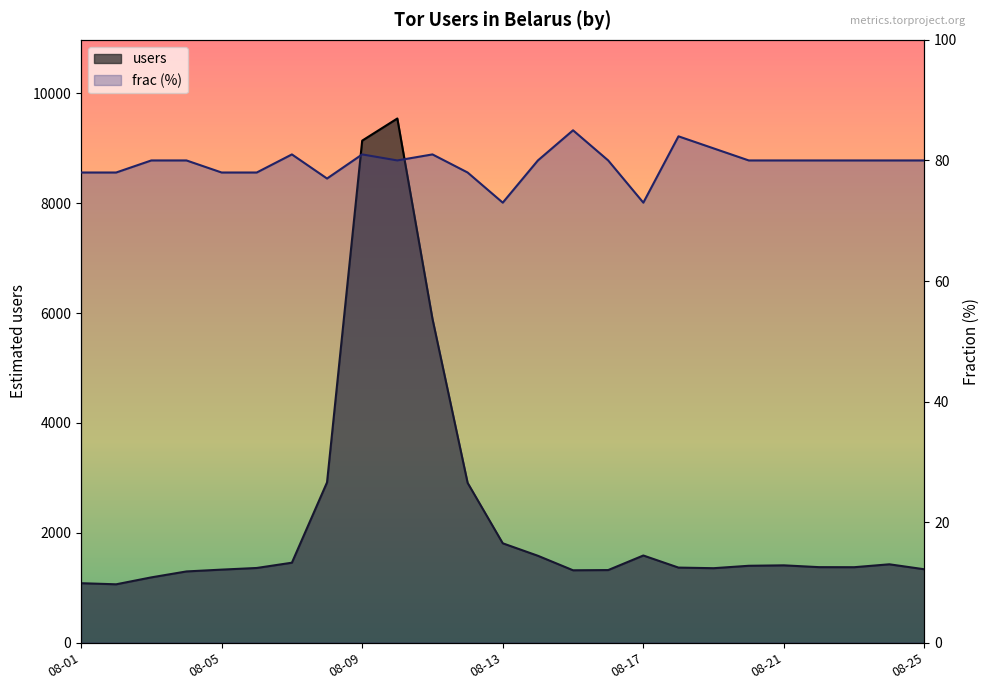

What is the difference between the users values at 08-17 and 08-13?

222